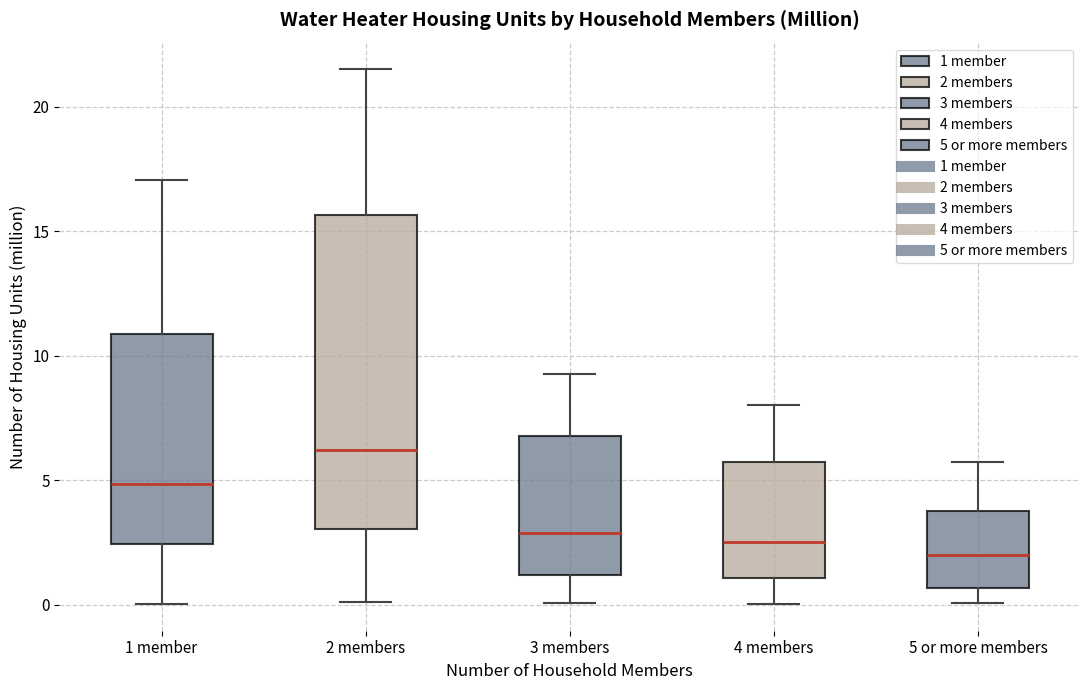

Where does the median line of the box for 1 member sit on the y-axis? The values are not printed on the chart, so give them approximately, as read against the axis.

5.0